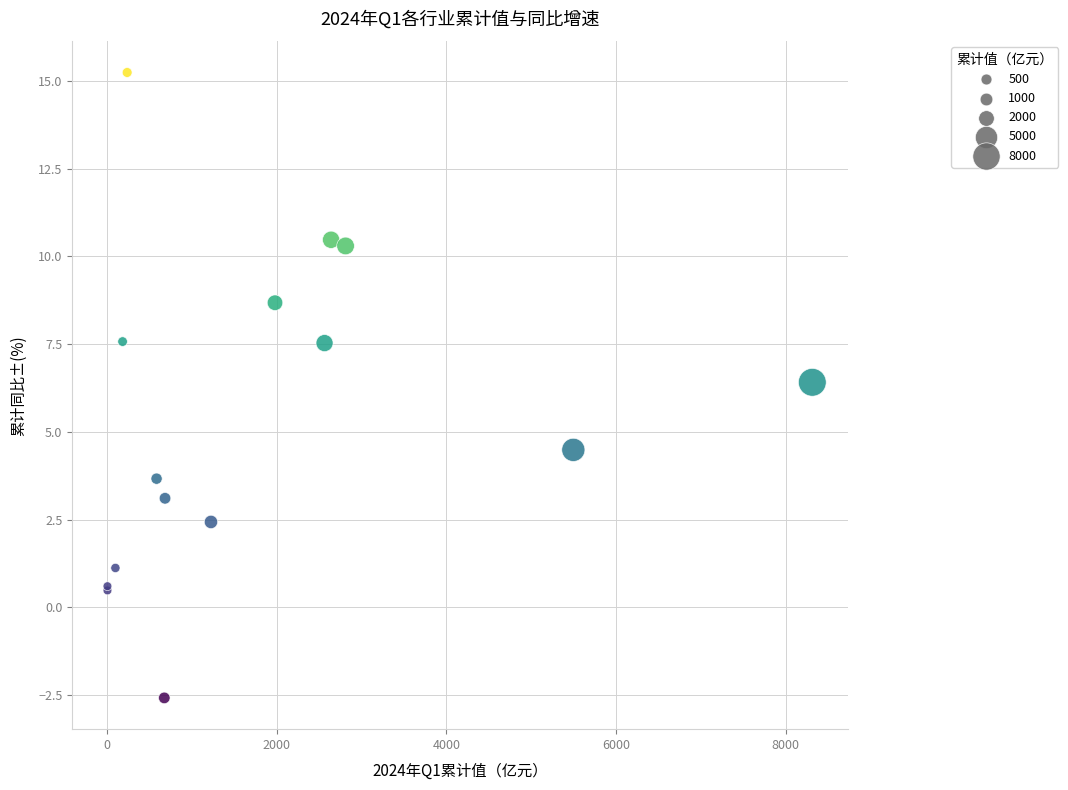

What Y value in the scatter plot is closest to 6?

6.4